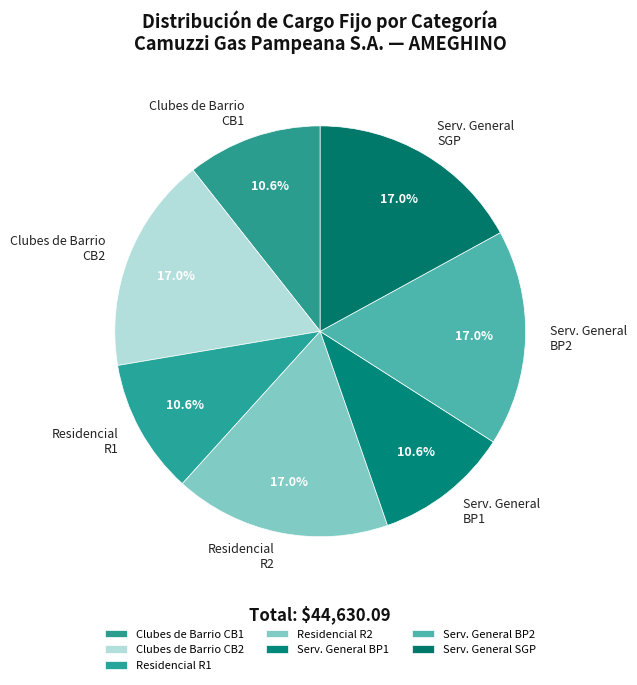

Which has a higher value, Serv. General BP2 or Serv. General BP1?

Serv. General BP2